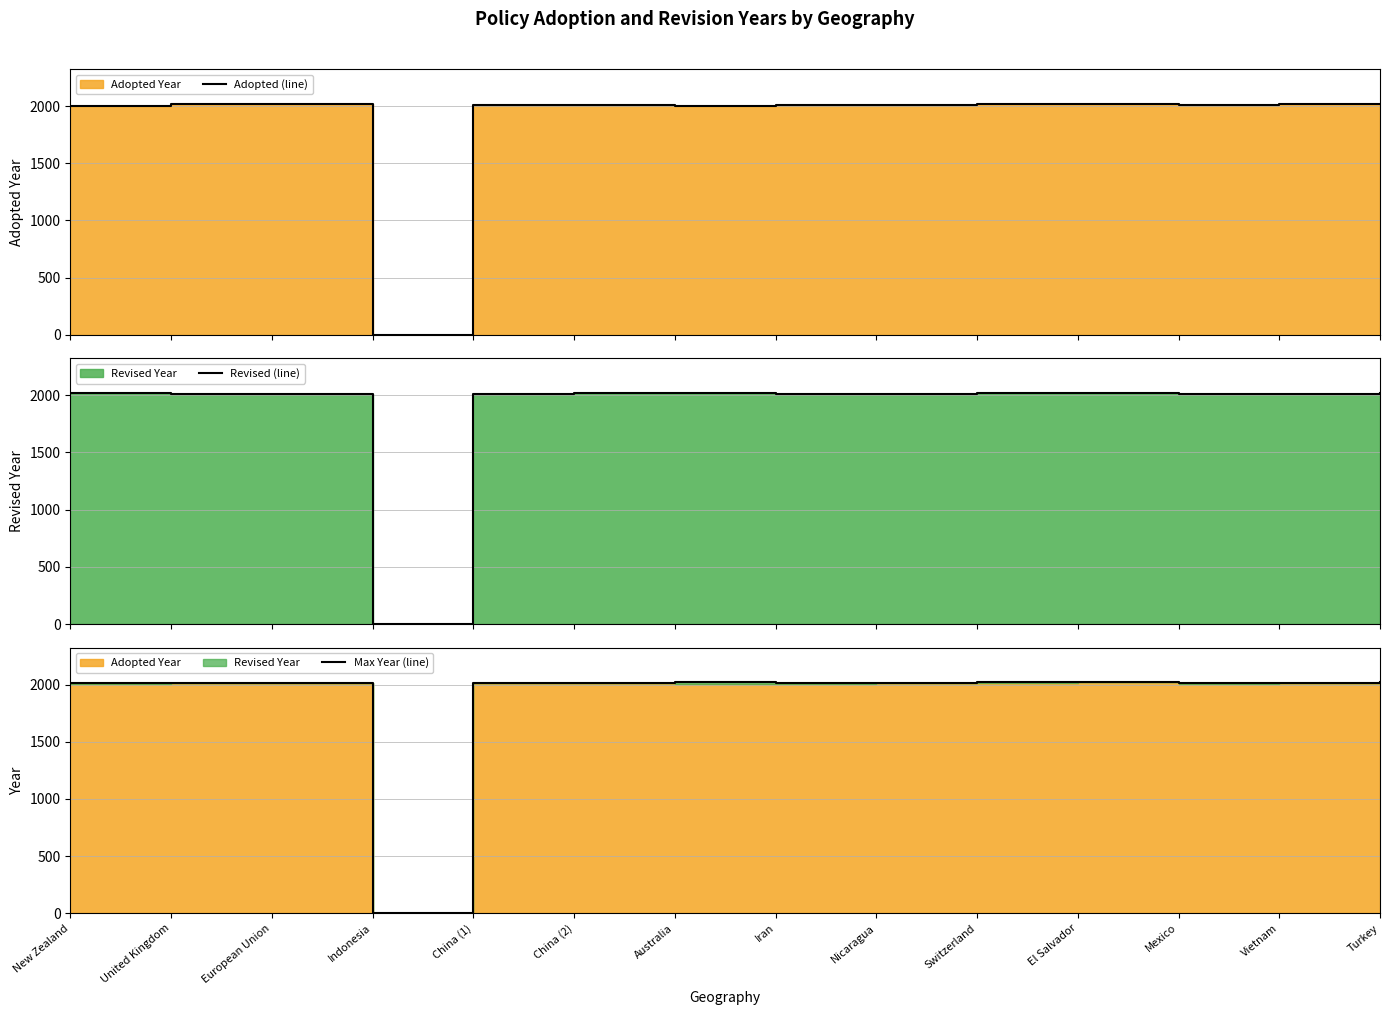

At which category does the chart reach its minimum across all series?

Indonesia